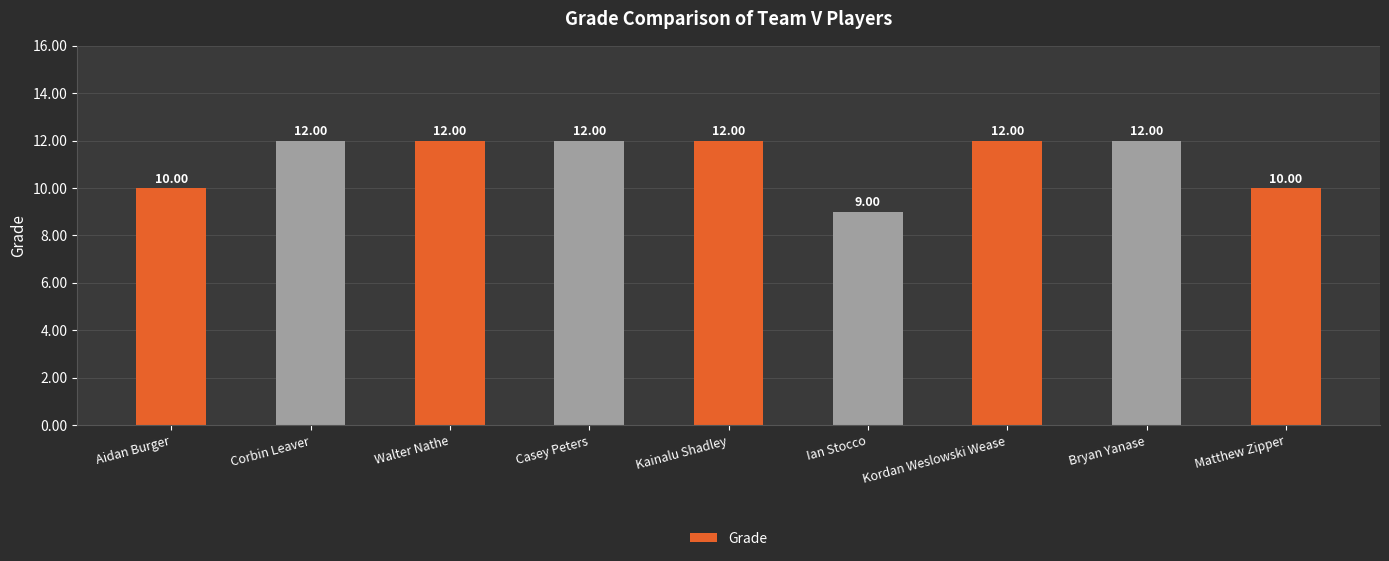

What is the maximum value shown in the chart?

12